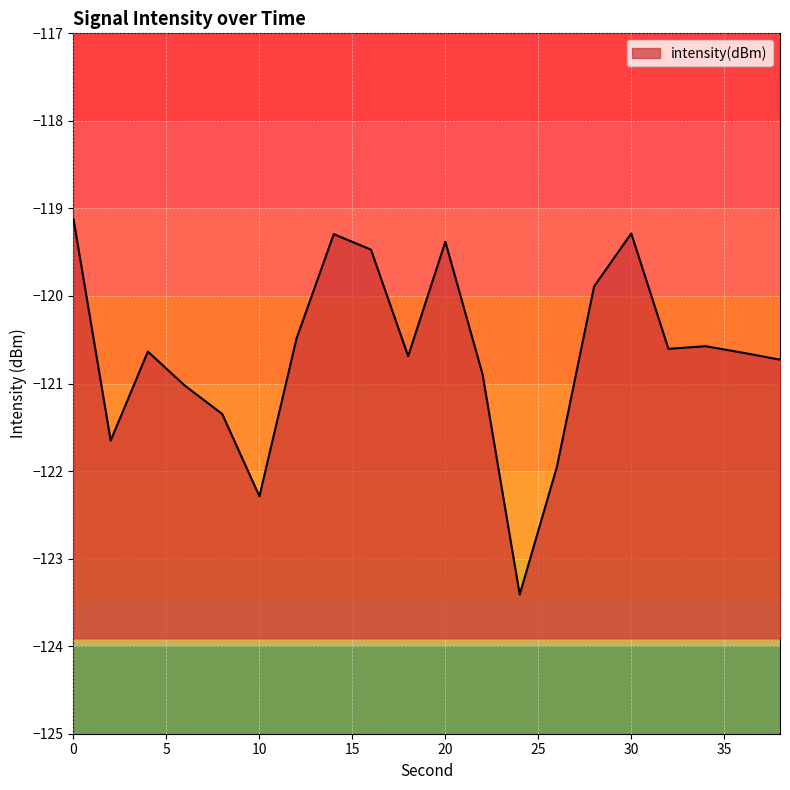

List the labels in order of value, smallest first.

24, 10, 26, 2, 8, 6, 22, 38, 18, 36, 4, 32, 34, 12, 28, 16, 20, 14, 30, 0